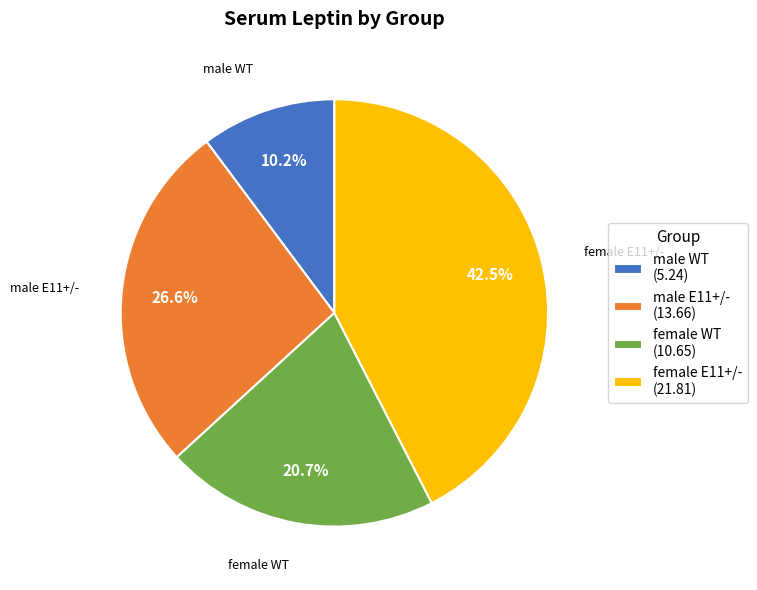

To the nearest percent, what is the difference between the largest and smallest slice percentages?

32%